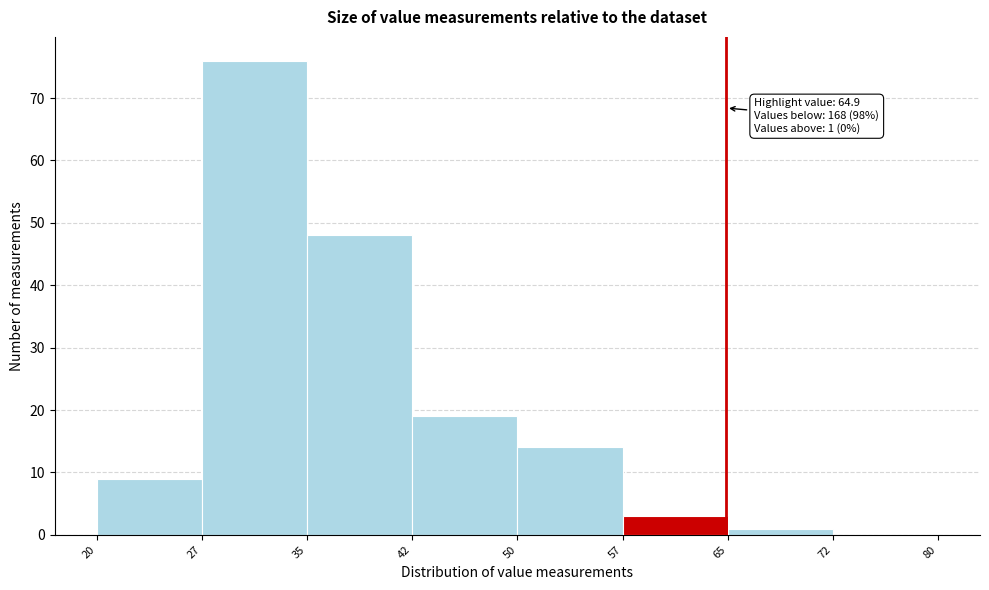

Which range on the x-axis has the tallest bar?

27 to 35